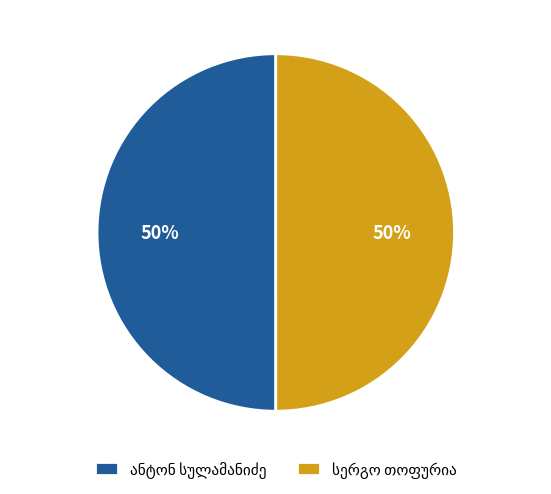

To the nearest percent, what is the average slice percentage?

50%